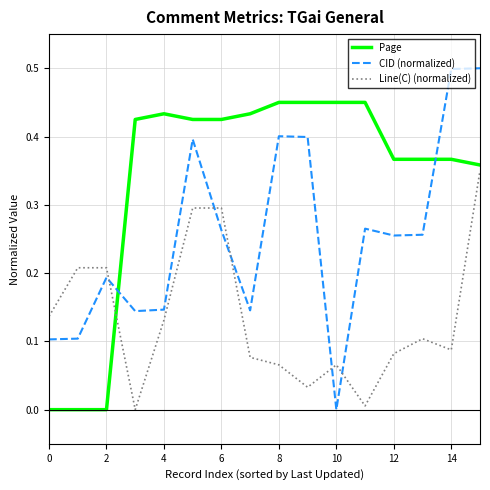

True or false: Line(C) (normalized) and CID (normalized) cross at least once.

True